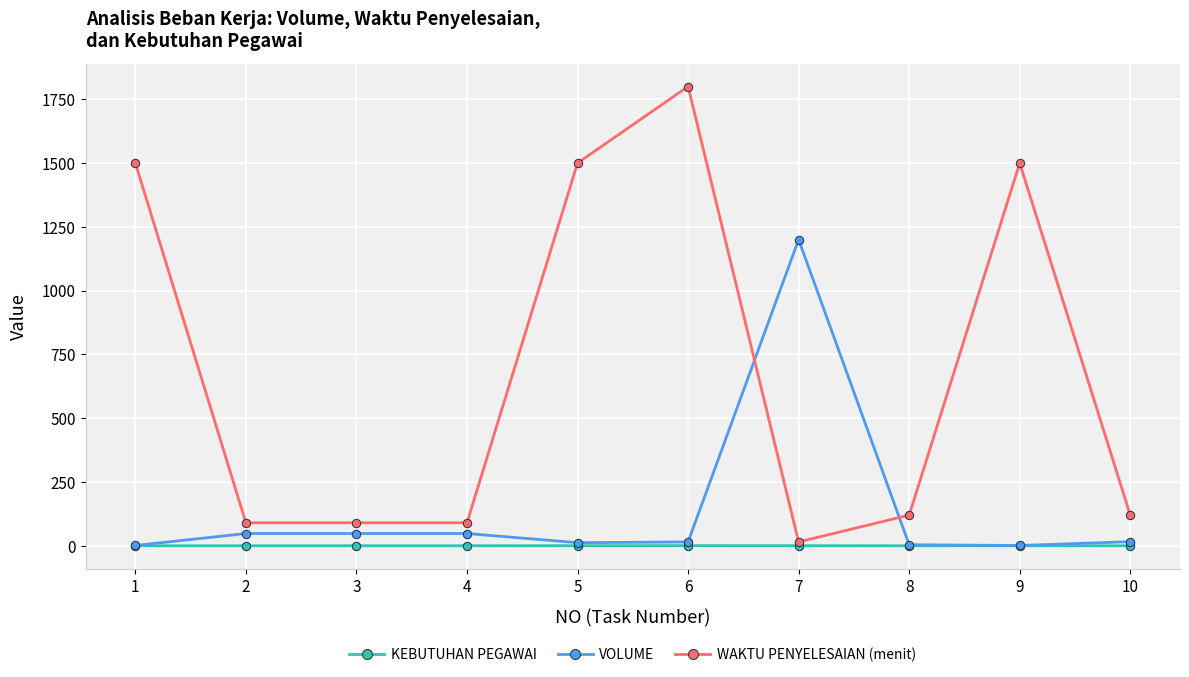

What is the approximate value of VOLUME at 3?

48.0